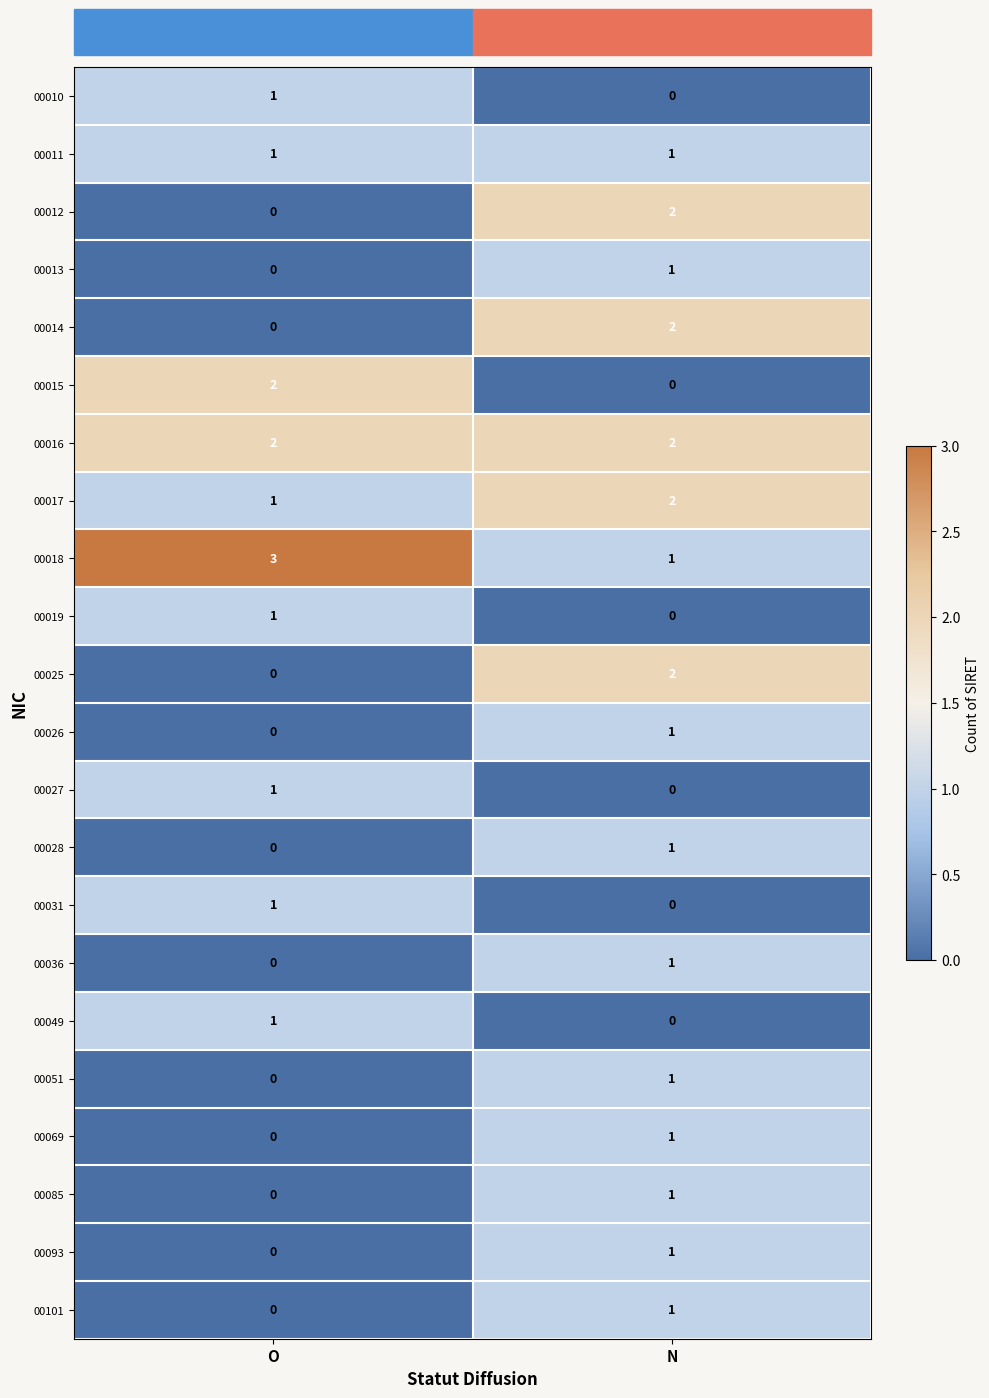

What is the difference between the highest and lowest values at O?

3